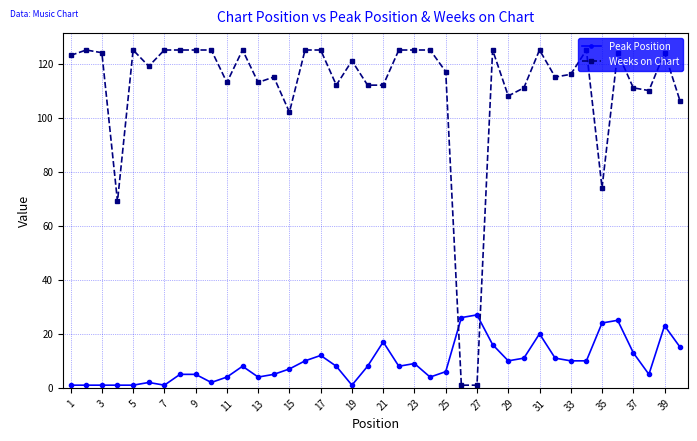

What is the sum of all Peak Position values?

377